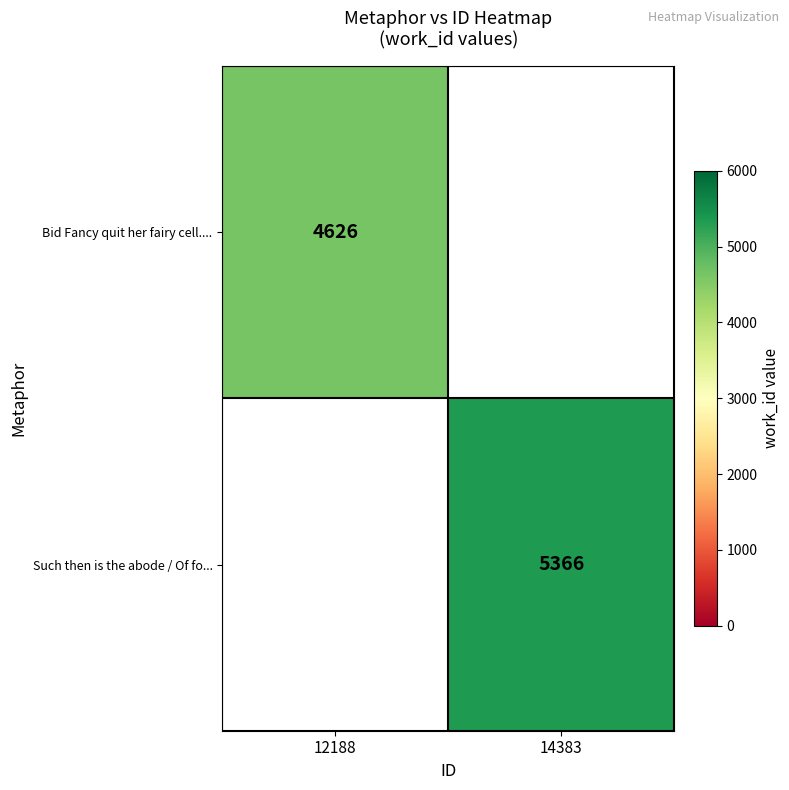

The value of Such then is the abode / Of fo... at 14383 is 8468. True or false?

False